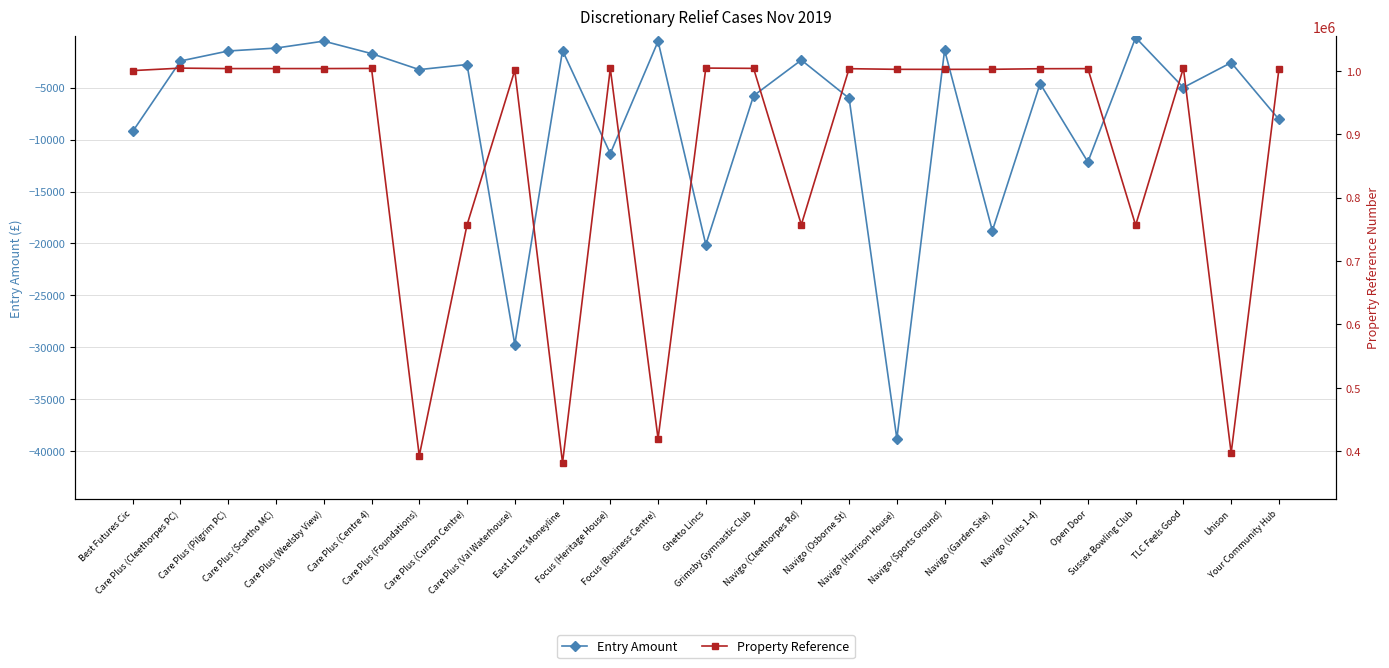

What is the average value of the Property Reference series?

876864.4